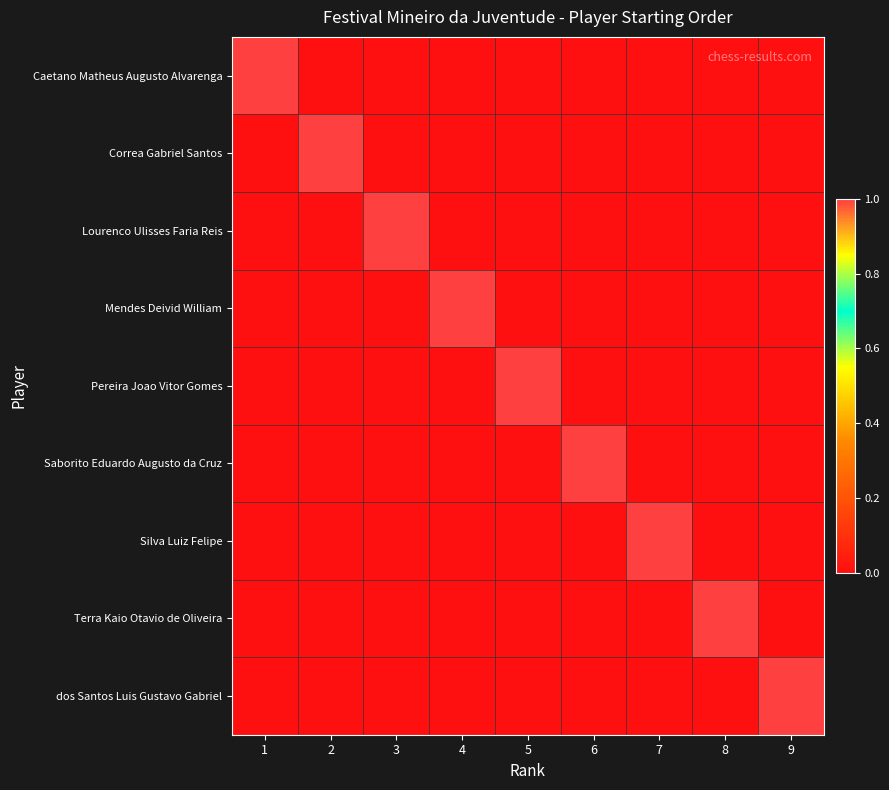

At which category is the sum across all series the highest?

1